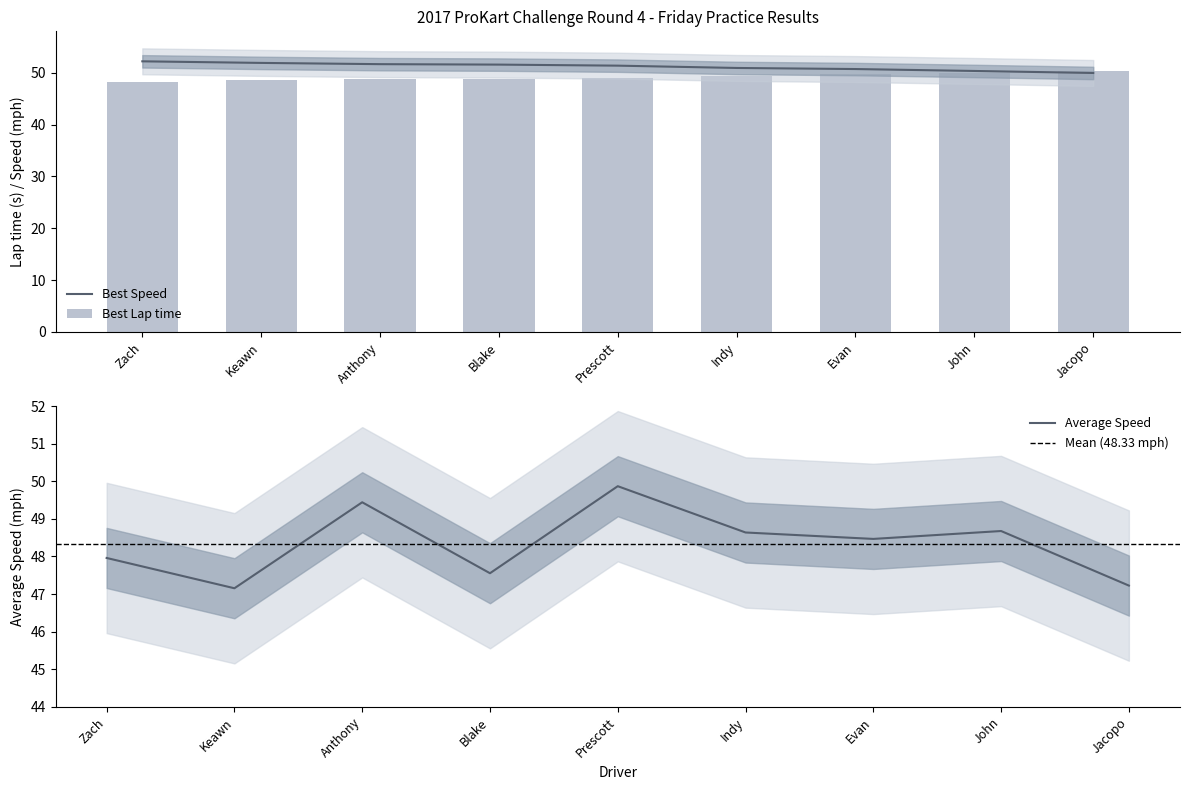

The Best Speed series shows 16.7 at Zach. True or false?

False